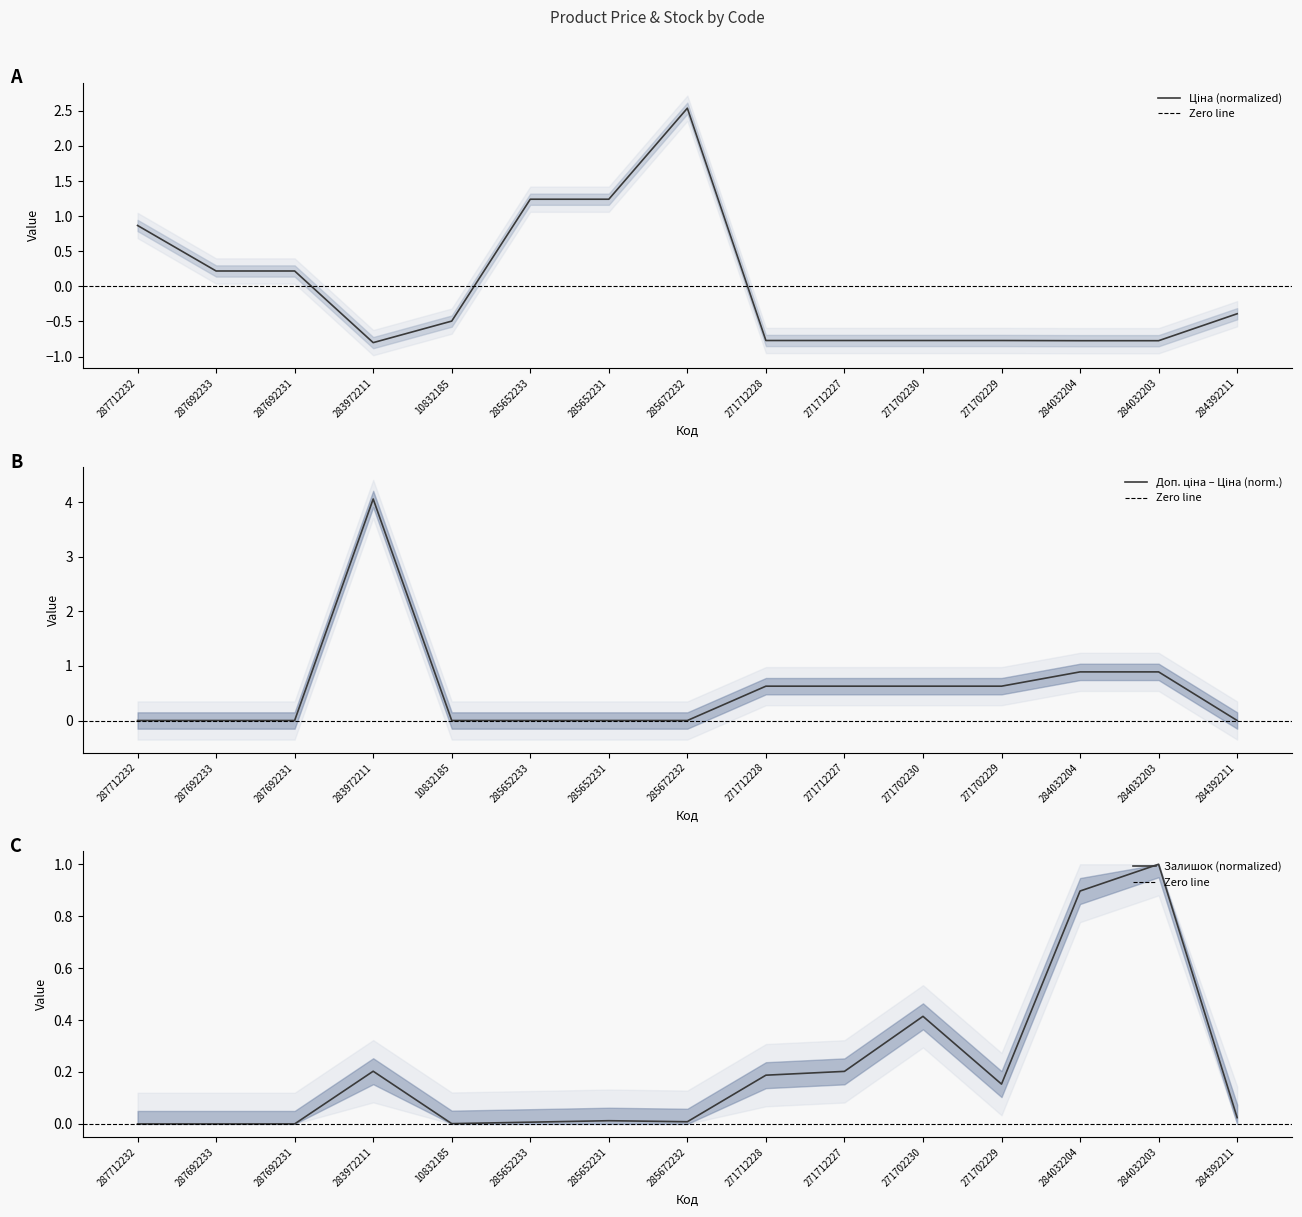

Which series has the largest total across all categories?

Залишок